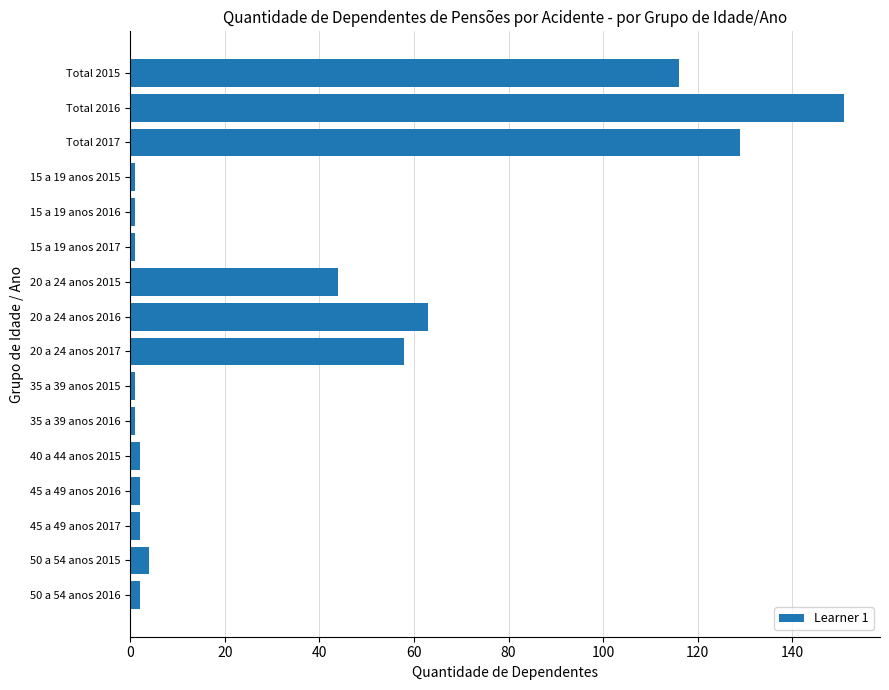

What is the label of the 5th bar from the bottom?

40 a 44 anos 2015